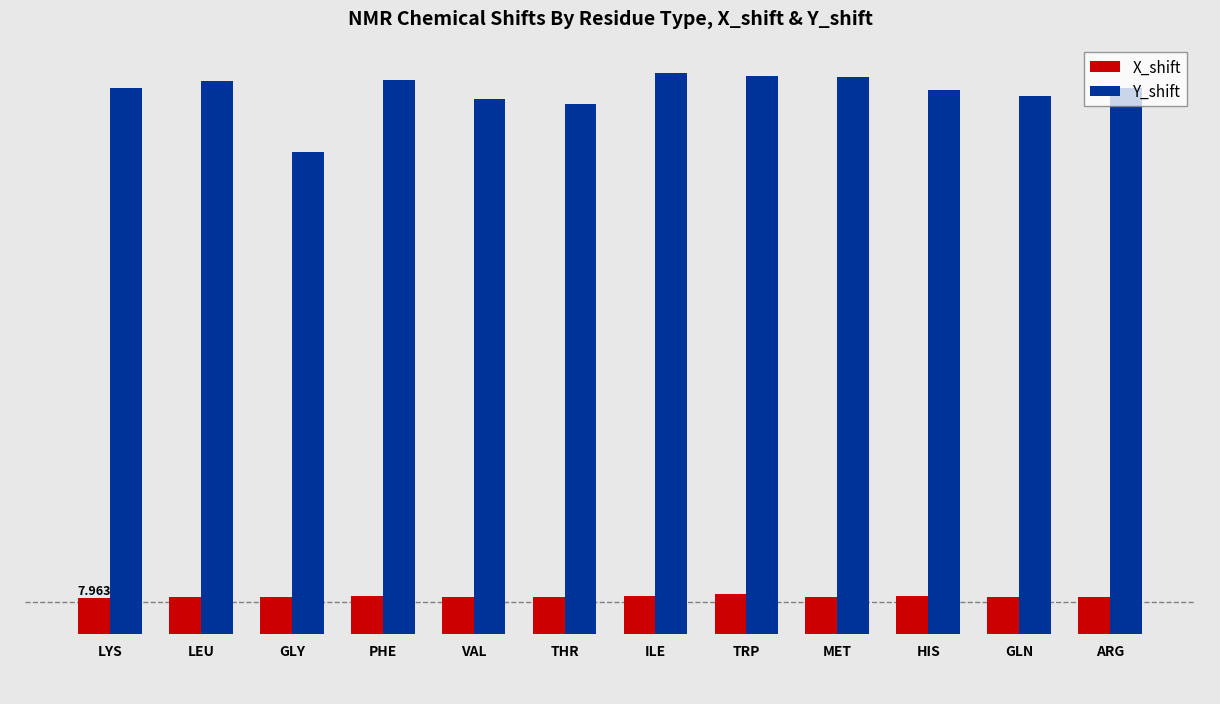

Are the bars horizontal?

No